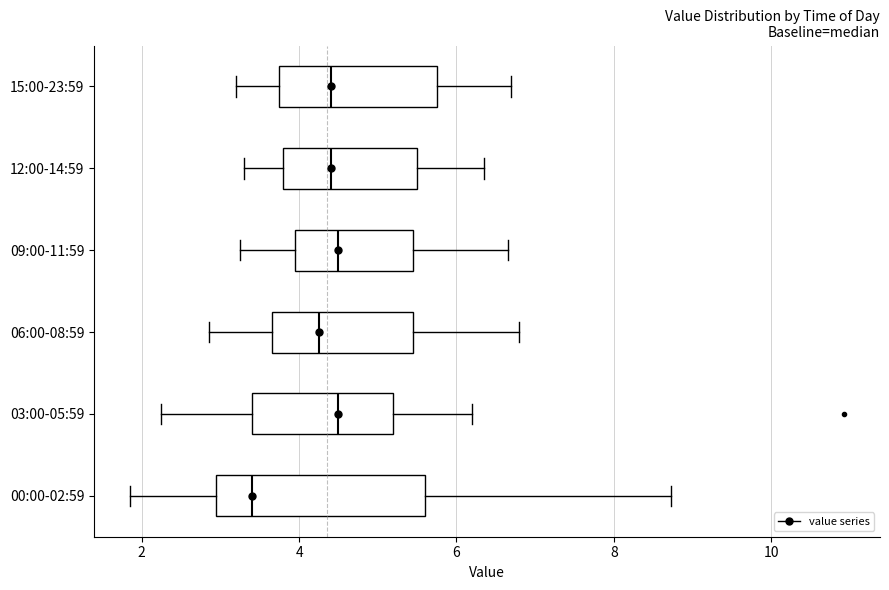

Reading bottom to top, transcribe this box plot: for each box, give where its median line is, the range the box spans, and where its two whiskers end, as read against the x-axis. The values are not printed on the chart, so give them approximately, as read against the axis.

00:00-02:59: median 3.4, box 3.0 to 5.6, whiskers 1.8 to 8.8
03:00-05:59: median 4.6, box 3.4 to 5.2, whiskers 2.2 to 6.2
06:00-08:59: median 4.2, box 3.6 to 5.4, whiskers 2.8 to 6.8
09:00-11:59: median 4.6, box 4.0 to 5.4, whiskers 3.2 to 6.6
12:00-14:59: median 4.4, box 3.8 to 5.6, whiskers 3.4 to 6.4
15:00-23:59: median 4.4, box 3.8 to 5.8, whiskers 3.2 to 6.8